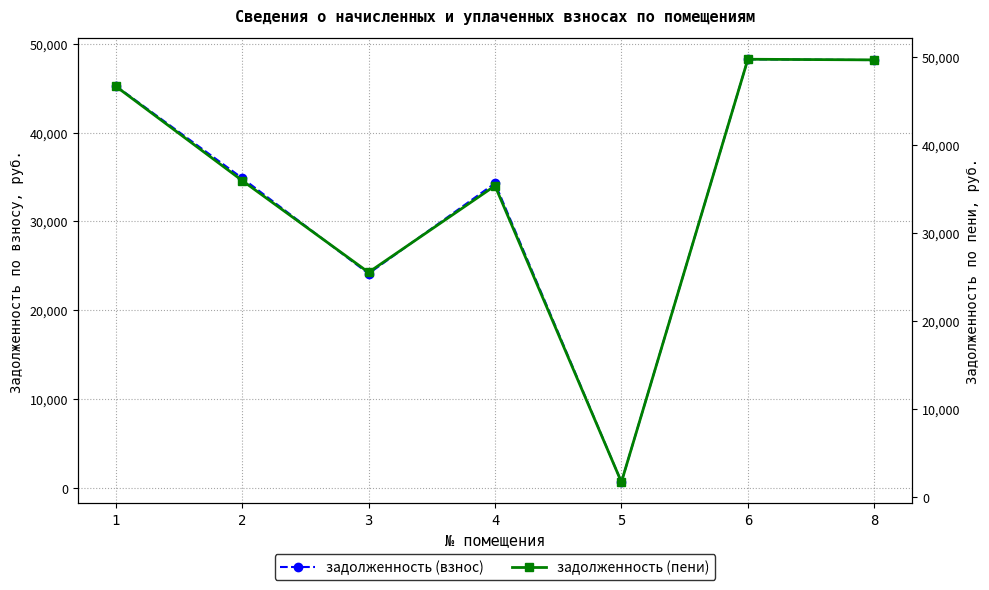

Reading right to left, transcribe all the data shown in this chart.

задолженность (взнос): 48163.7	48255.9	662.6	34301.3	24125.6	34881.5	45262.2
задолженность (пени): 49651.7	49724.0	1726.3	35361.0	25534.0	35959.1	46660.6